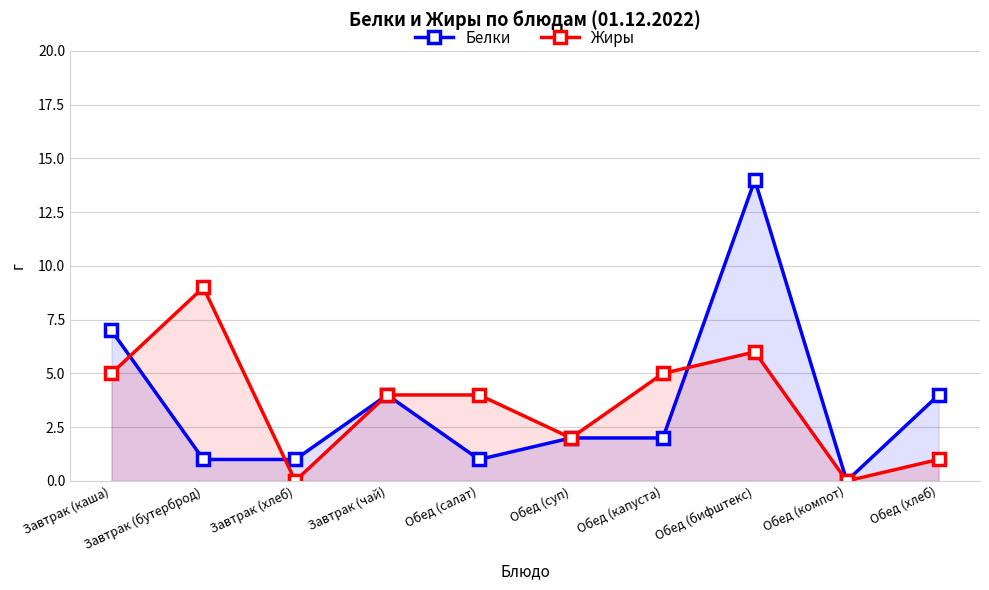

After their last crossing, which series has the higher values: Жиры or Белки?

Белки